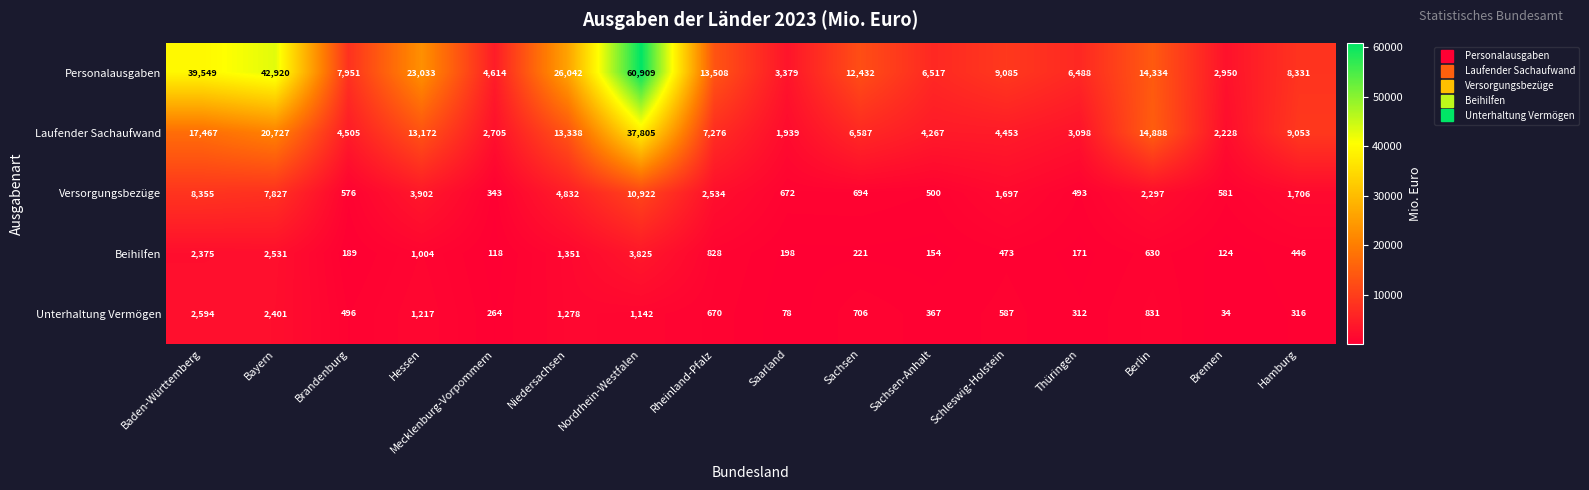

At which category is the sum across all series the highest?

Nordrhein-Westfalen